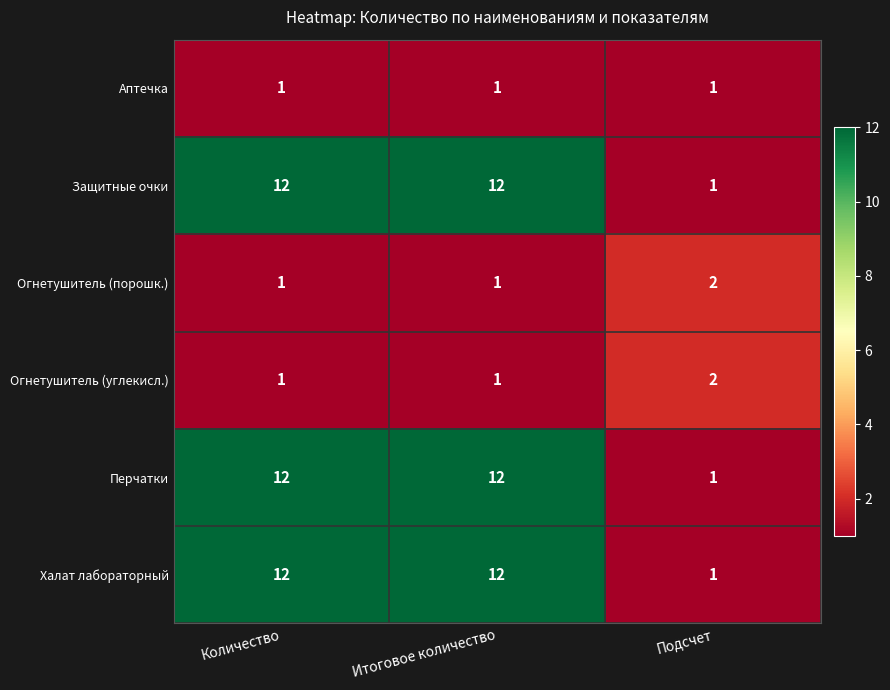

At which label does Халат лабораторный reach its minimum?

Подсчет